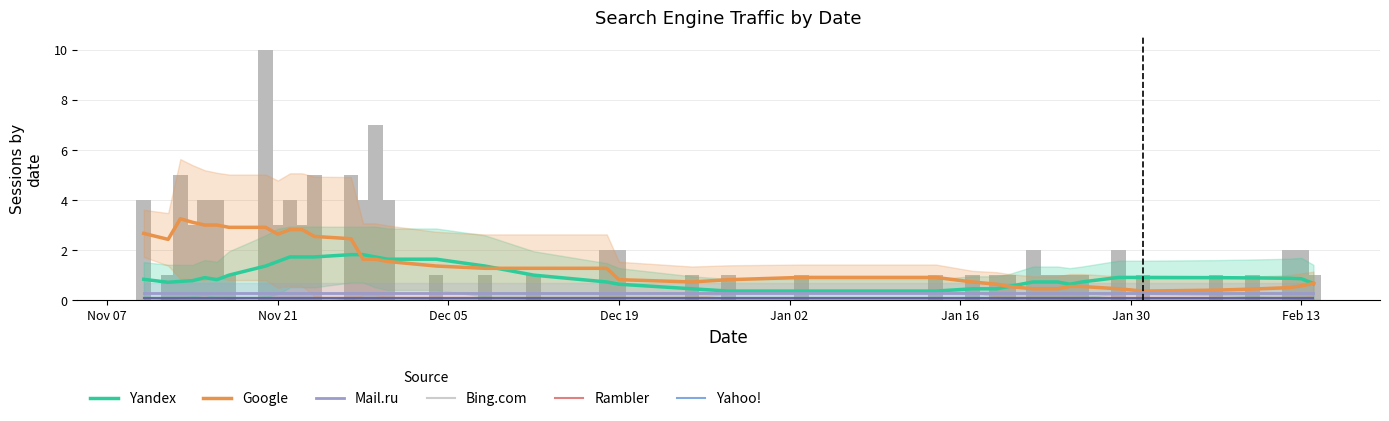

What is the maximum value for Rambler?

0.1